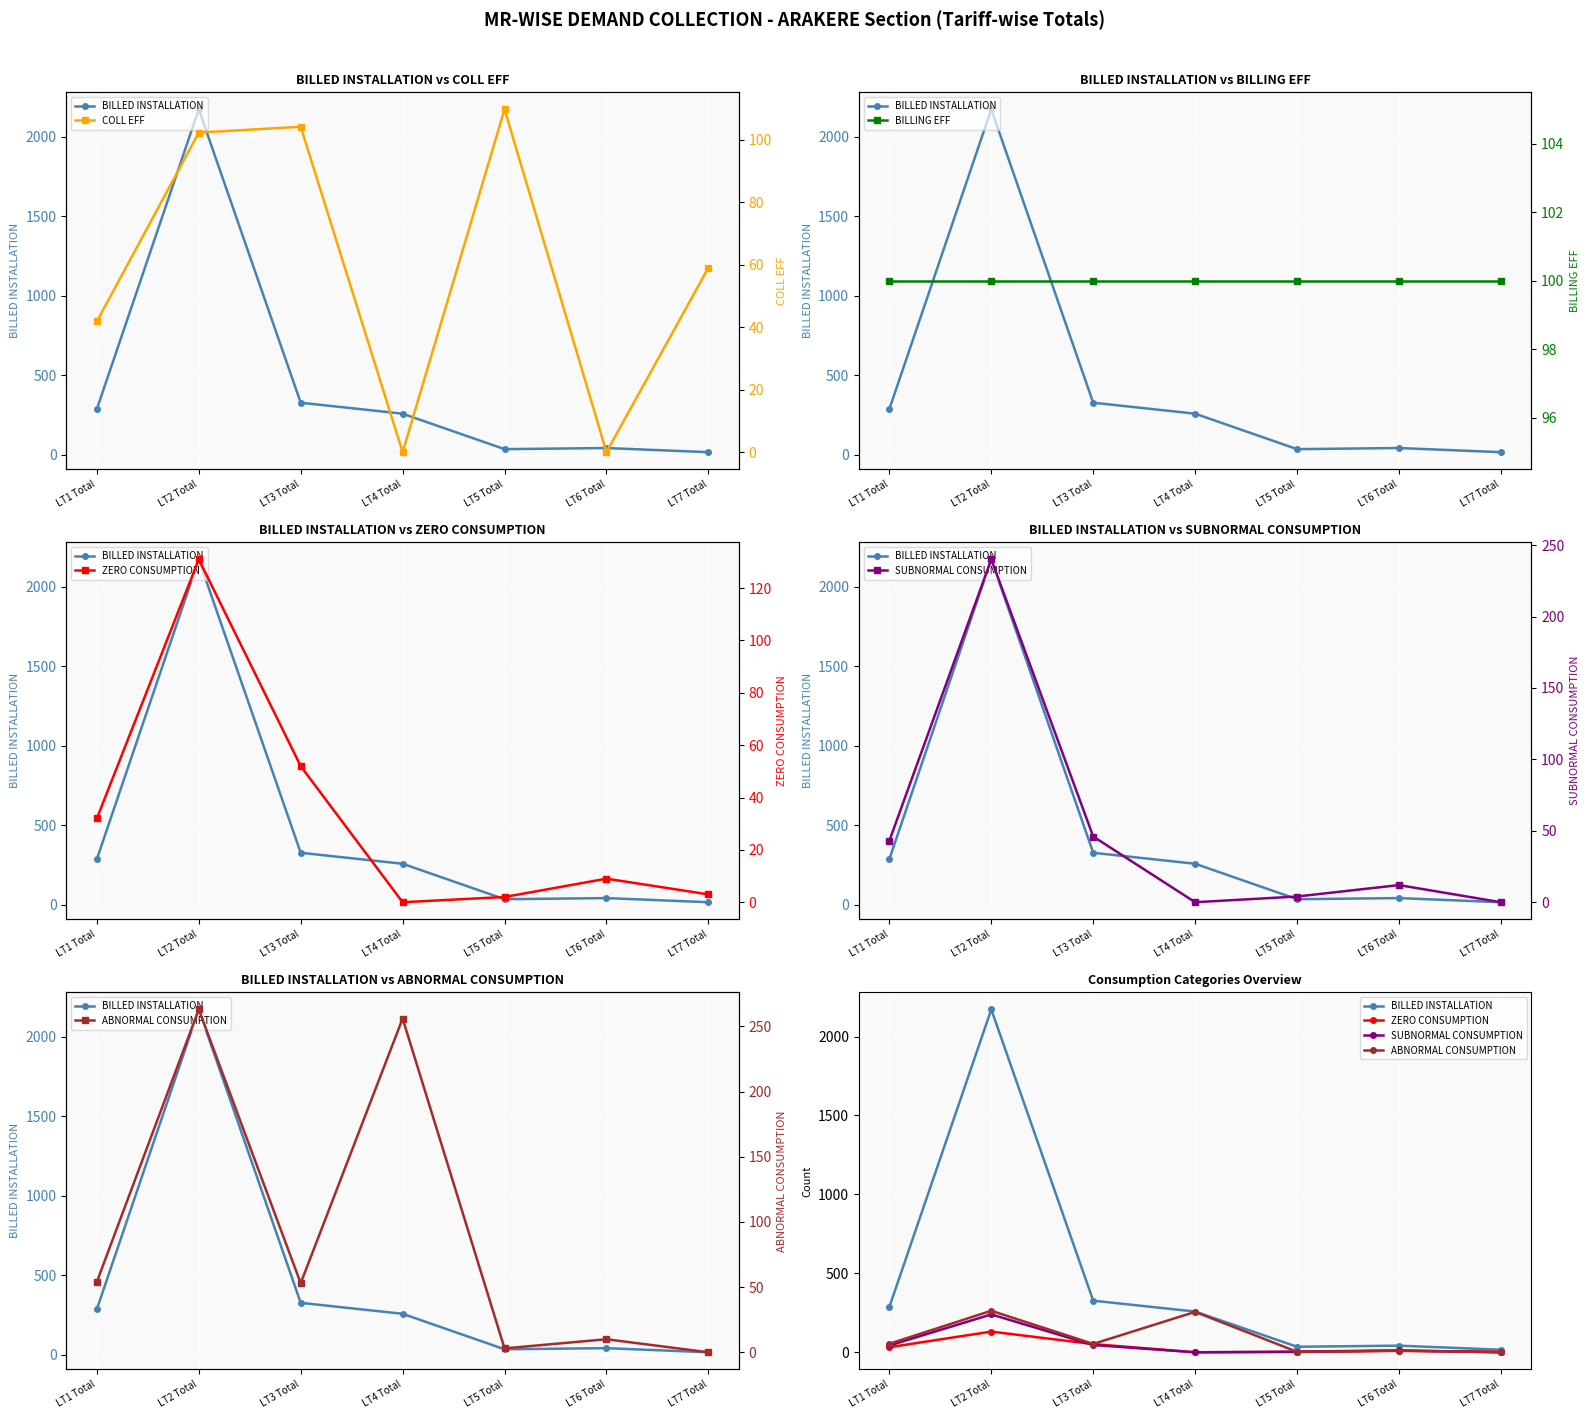

After their last crossing, which series has the higher values: ABNORMAL CONSUMPTION or BILLING EFF?

BILLING EFF